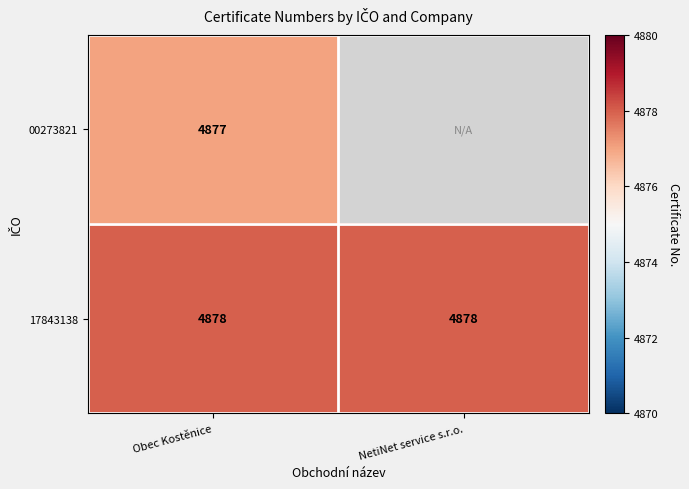

Rank the series at Obec Kostěnice from highest to lowest value.

17843138, 00273821